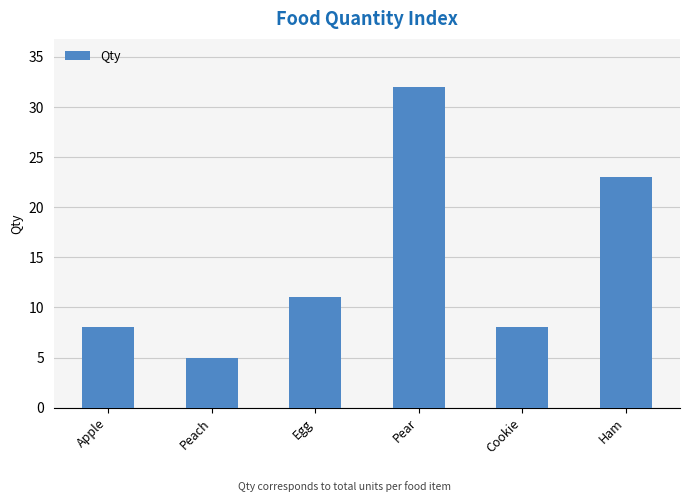

What is the label of the 2nd bar from the right?

Cookie